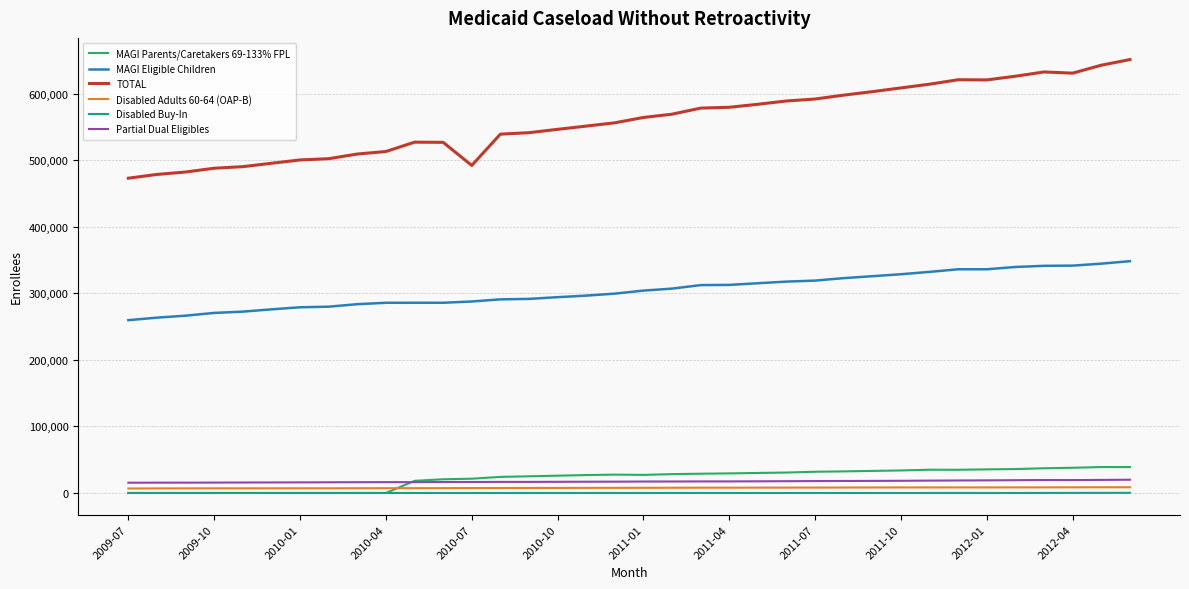

Which series has the widest spread of values?

TOTAL